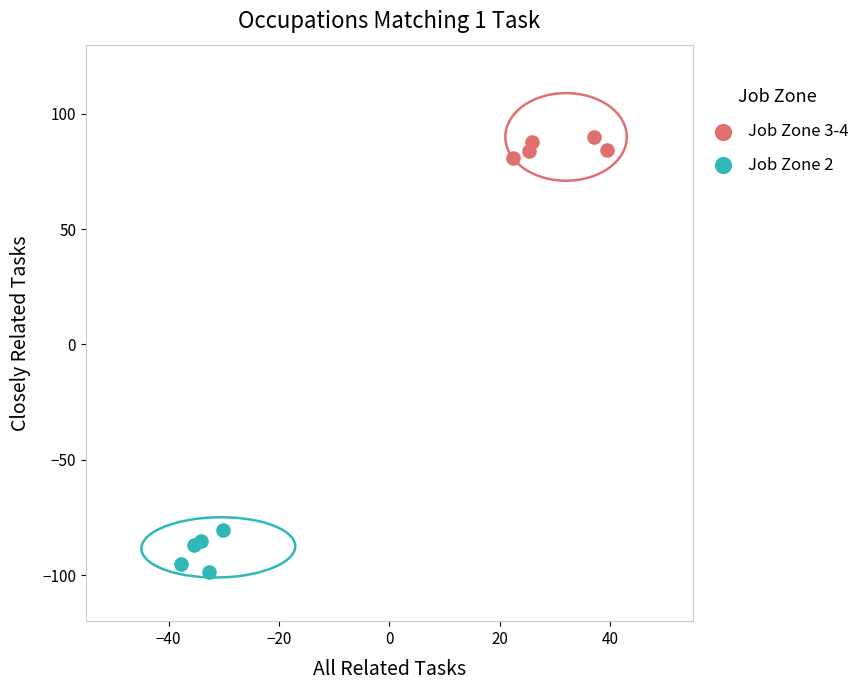

Which series has the largest Y range (max minus min)?

Job Zone 2